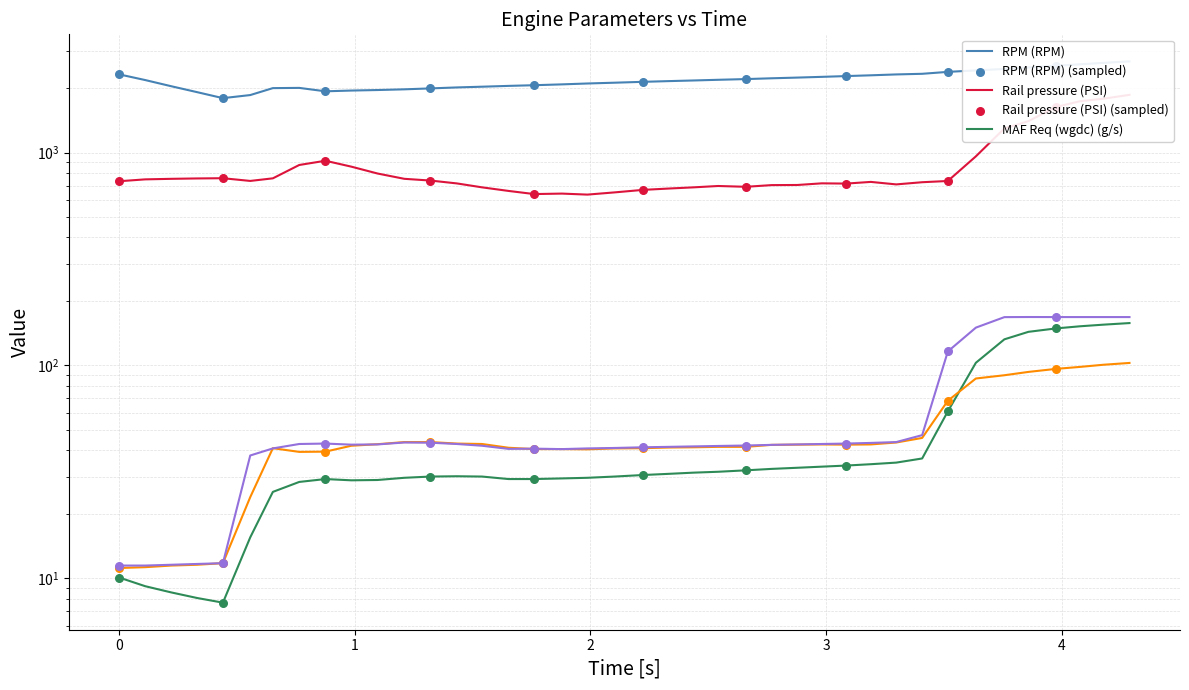

Which series has the largest total across all categories?

RPM (RPM)